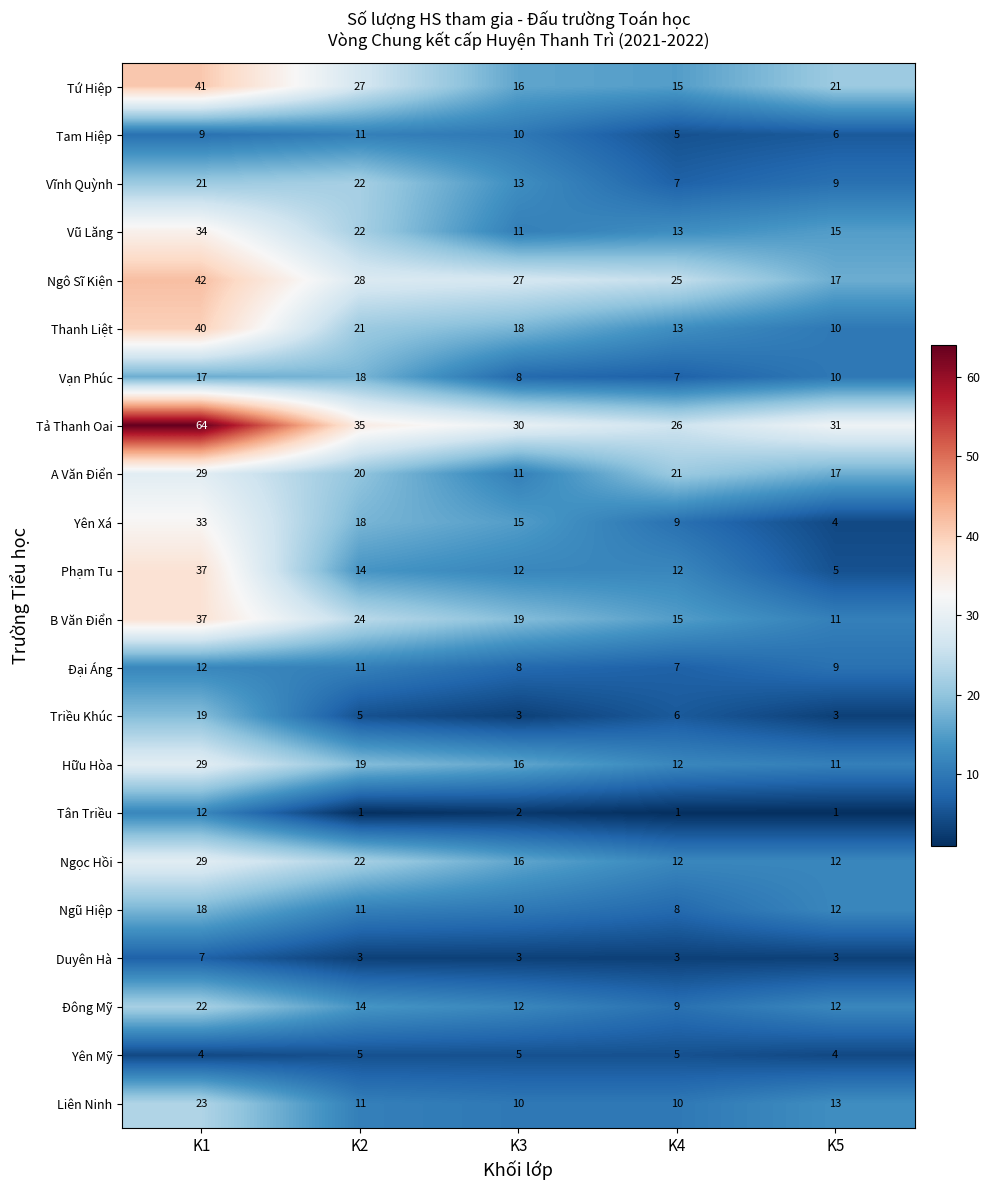

What is the approximate value of Phạm Tu at K4?

12